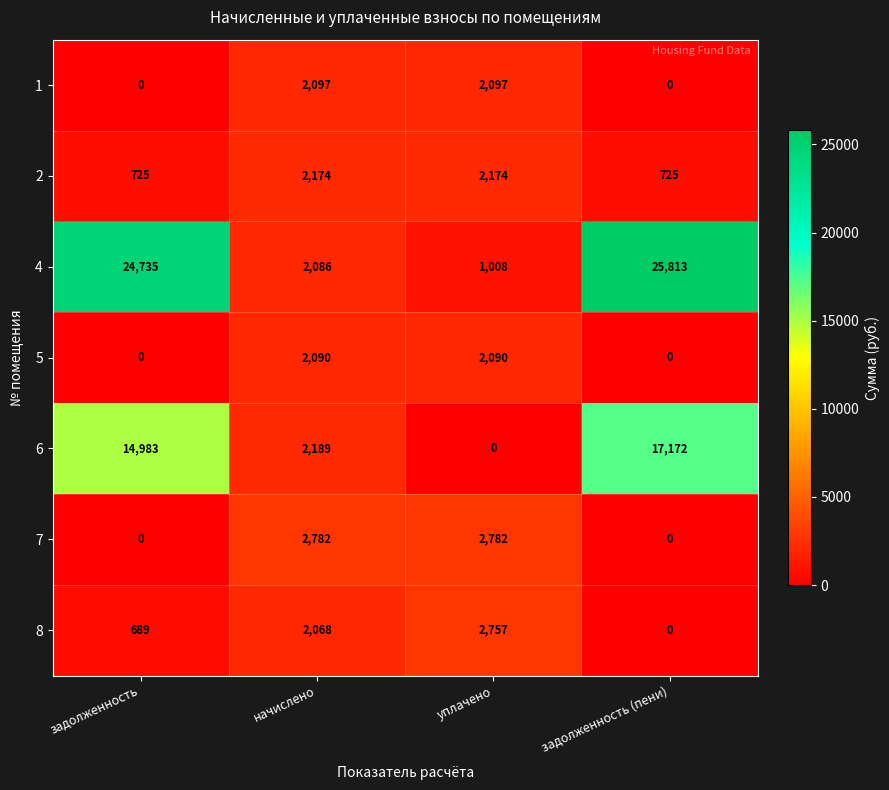

What is the difference between the second highest and second lowest values in the 6 series?

12794